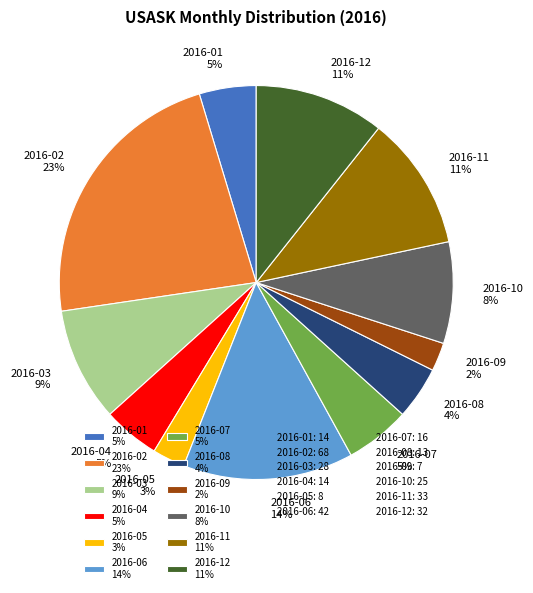

Is the sum of 2016-02 23% and 2016-08 4% greater than half?

No